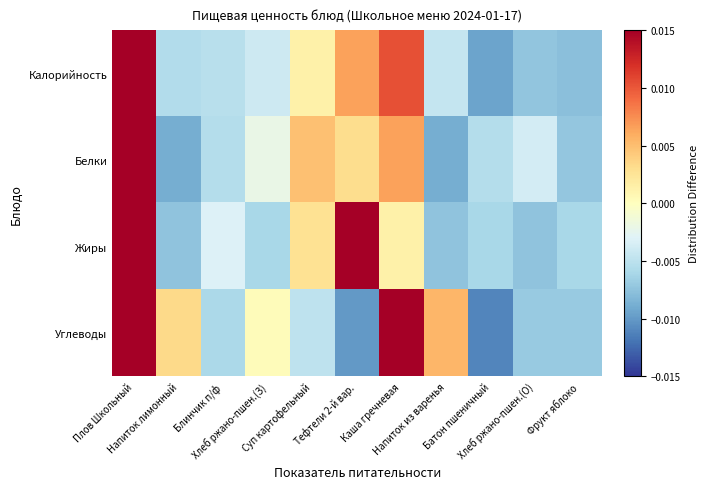

Count the number of data series in this chart.

4